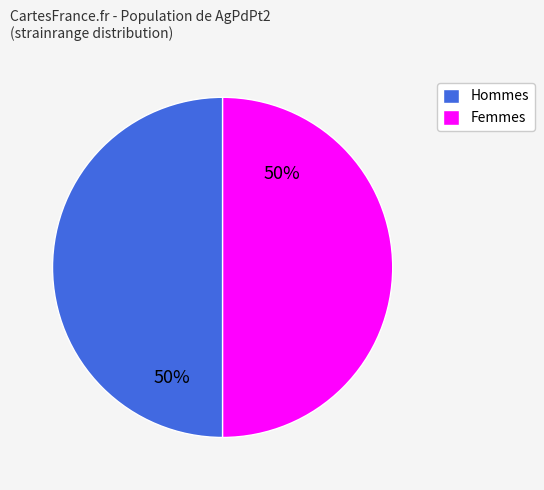

What is the ratio of the value at Femmes to the value at Hommes?

1.0